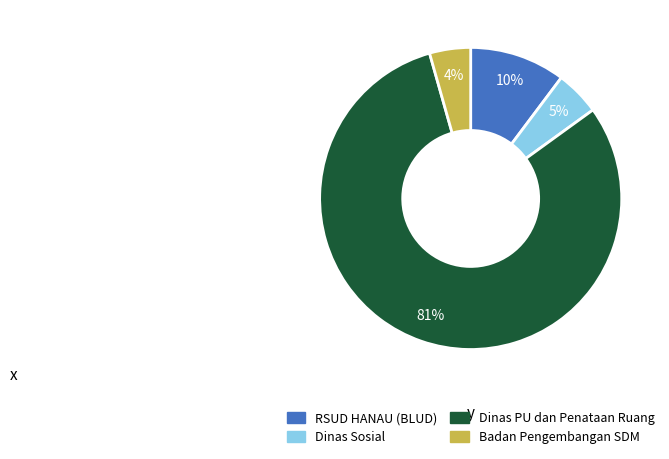

To the nearest percent, what is the average slice percentage?

25%